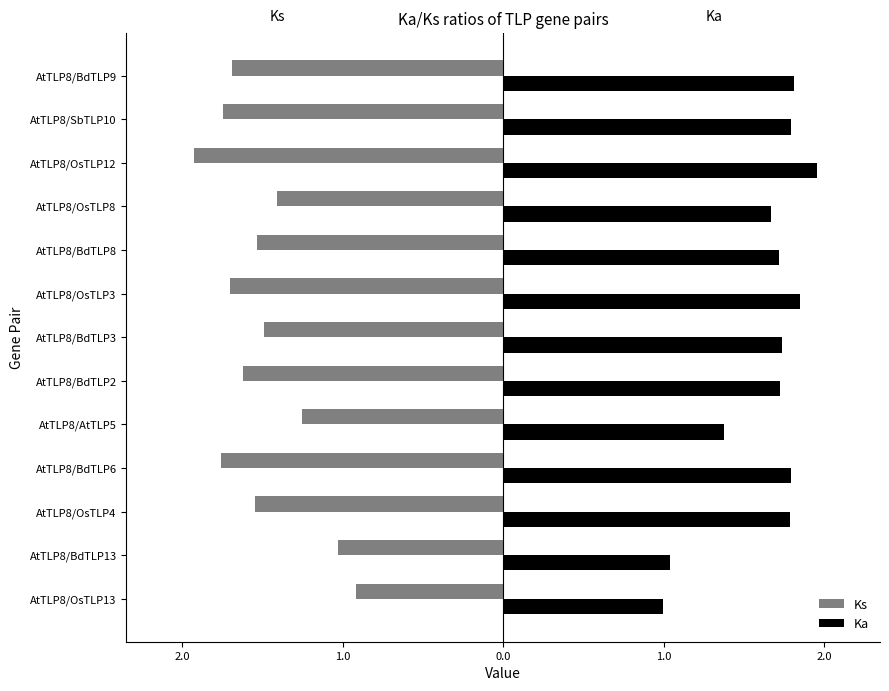

What is the value of the Ks bar at the 5th from the left?

-1.5